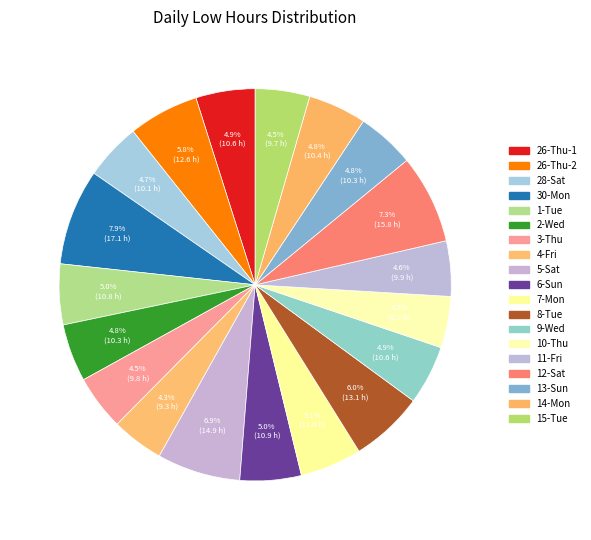

How many slices are in this pie chart?

19